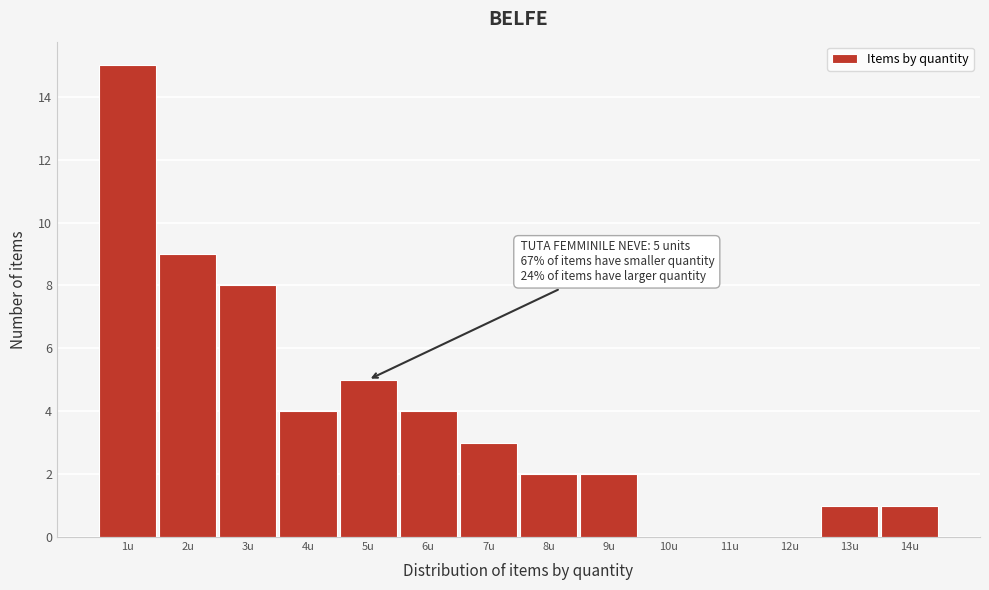

Over which range of the x-axis is the bar tallest?

0.5 to 1.5